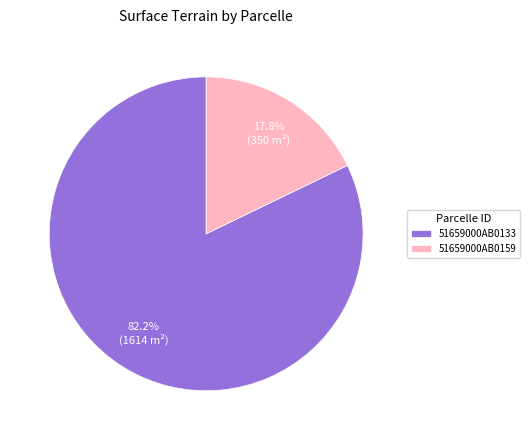

How many slices are in this pie chart?

2